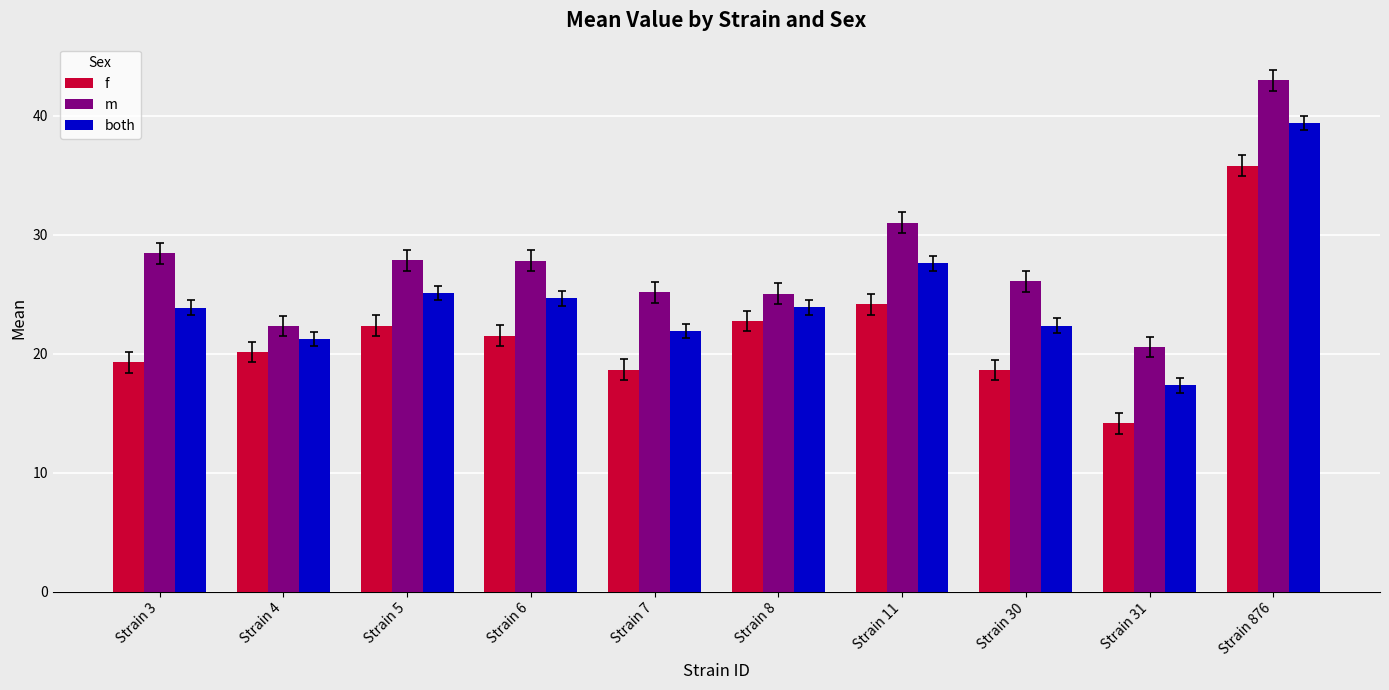

The both series shows 70.3 at Strain 876. True or false?

False